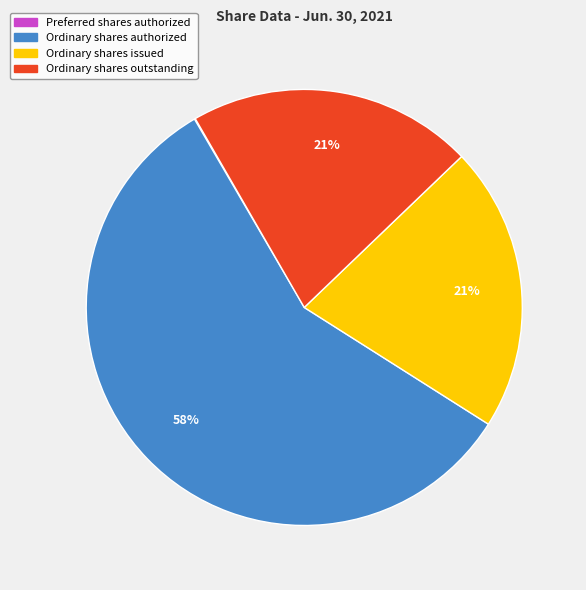

To the nearest percent, what is the average slice percentage?

25%